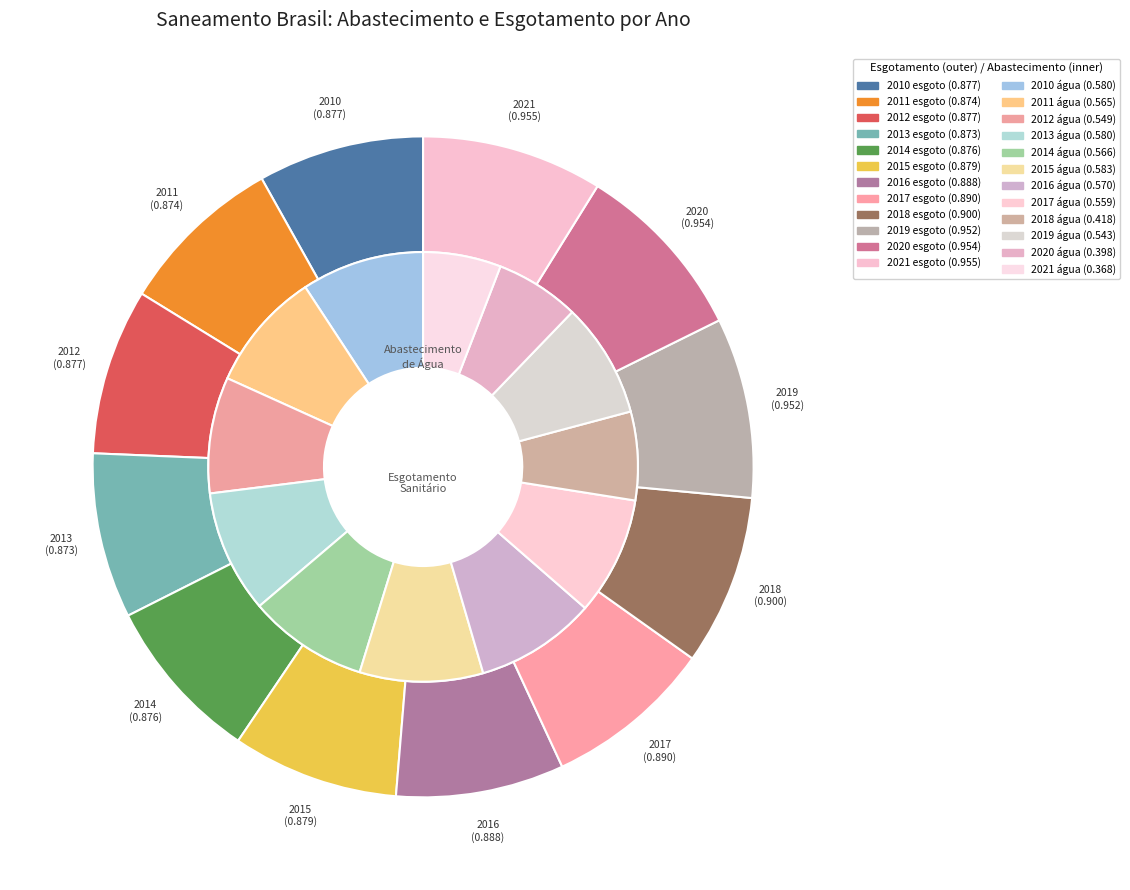

What percentage is the 2011 slice, to the nearest percent?

8%